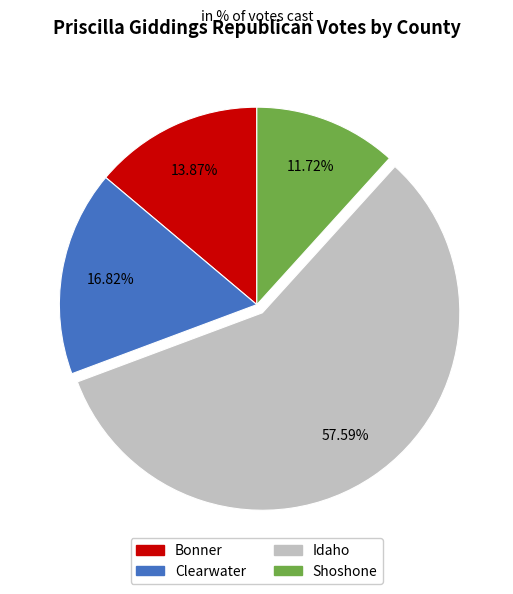

To the nearest percent, what is the average slice percentage?

25%